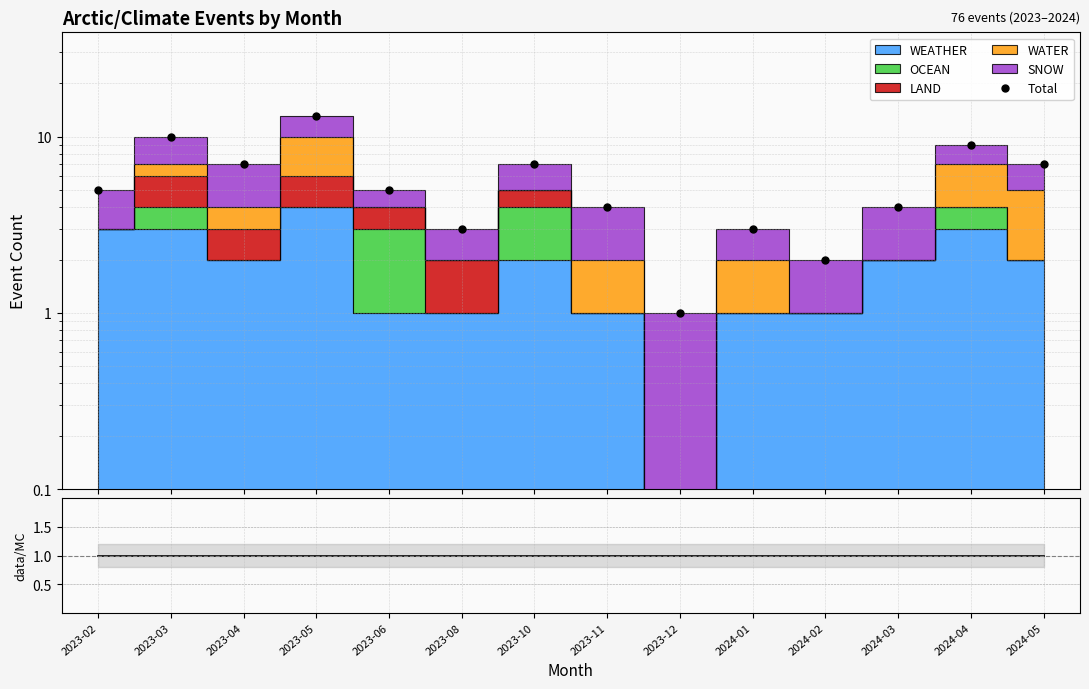

What is the spread (max minus min) of values at 2024-03?

3